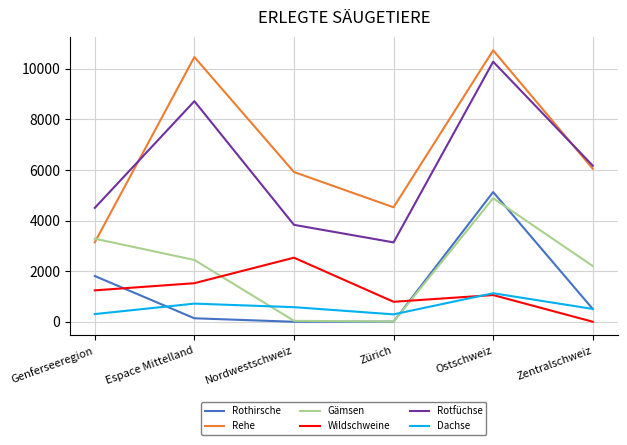

The value of Rothirsche at Zentralschweiz is 507. True or false?

True